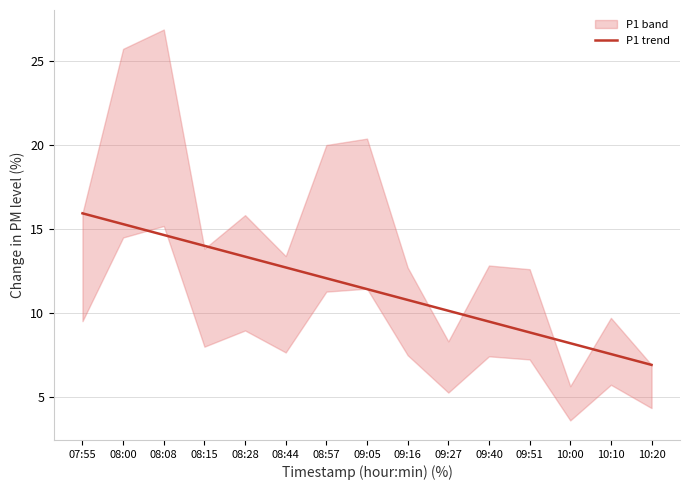

True or false: the data has more than 1 interior local peaks.

False